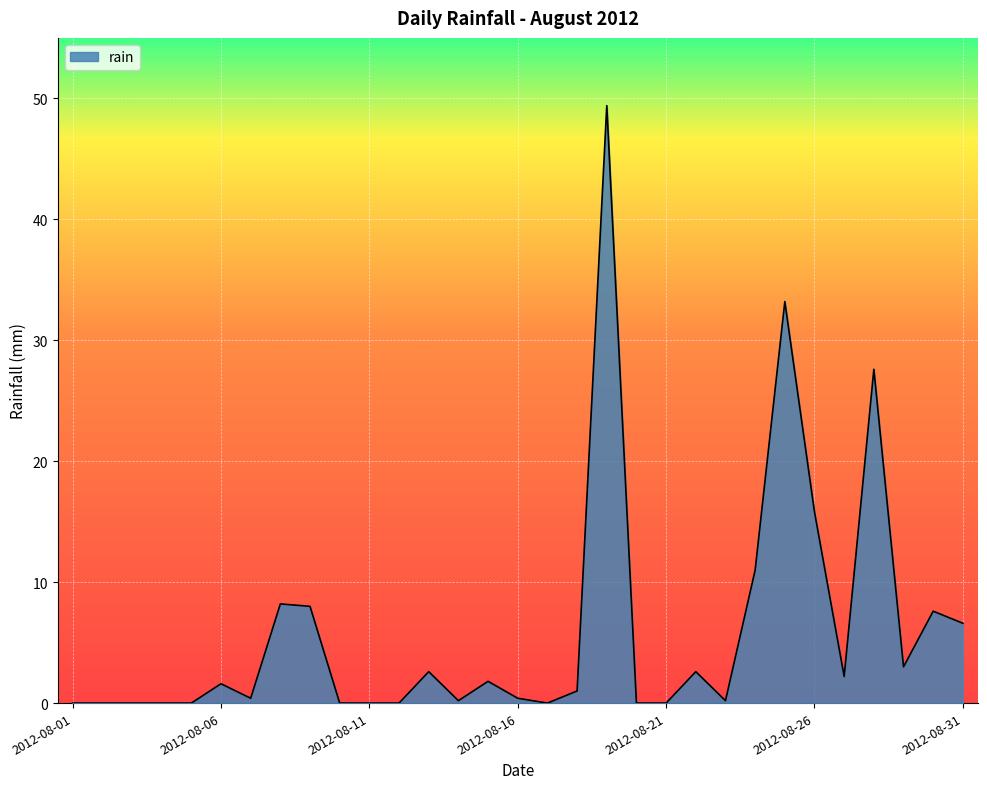

What is the maximum value shown in the chart?

49.4